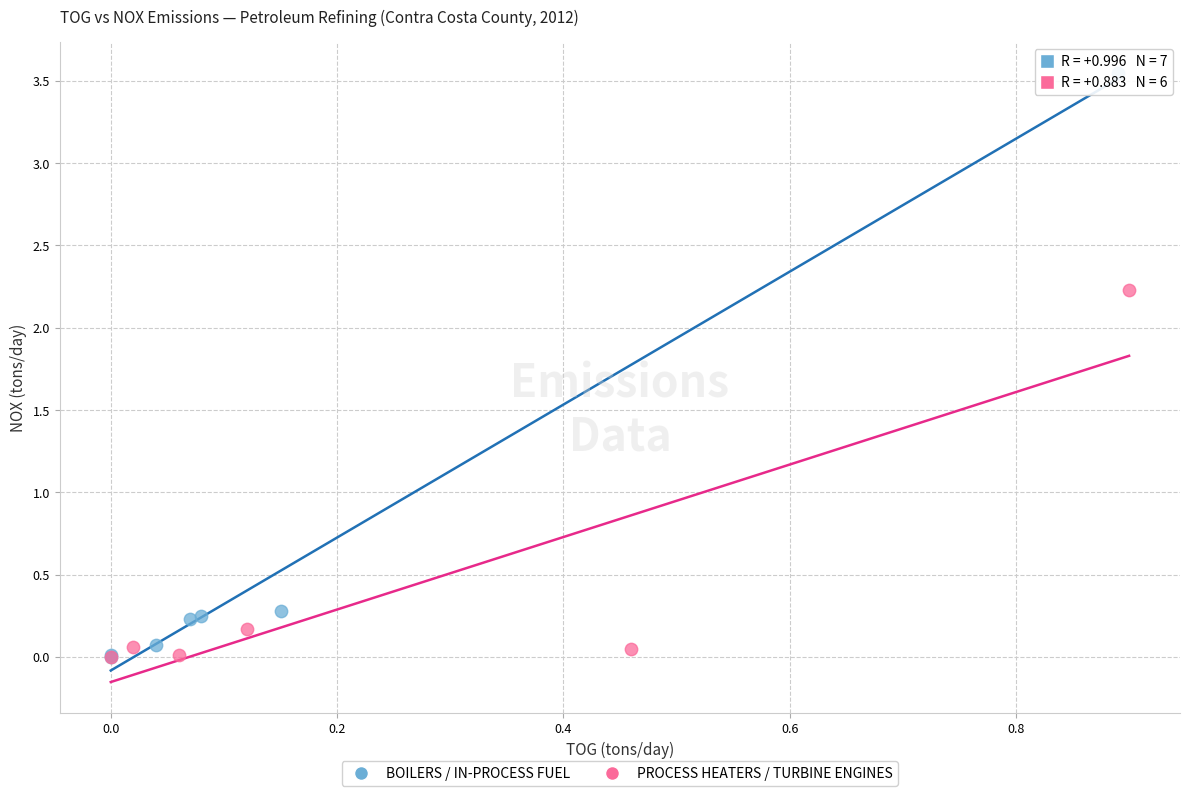

Which series has the widest spread of Y values?

BOILERS / IN-PROCESS FUEL